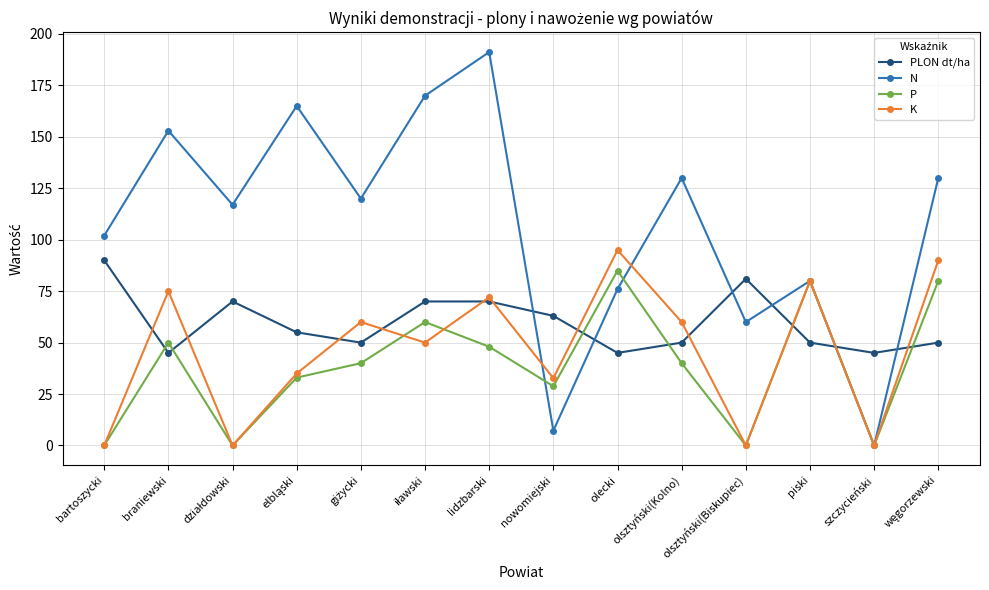

What is the approximate value of N at bartoszycki?

102.0